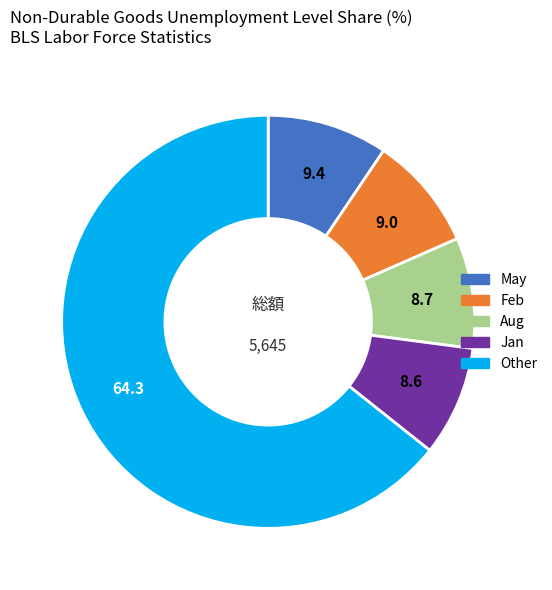

Combined, do Jan and Other account for over 50%?

Yes